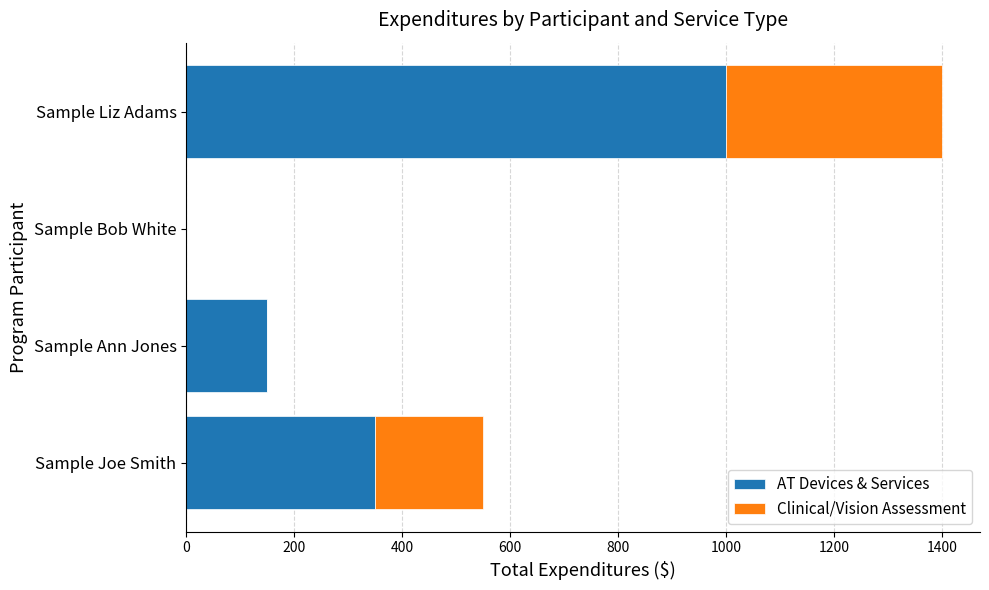

Where is AT Devices & Services nearest to the value 500?

Sample Joe Smith